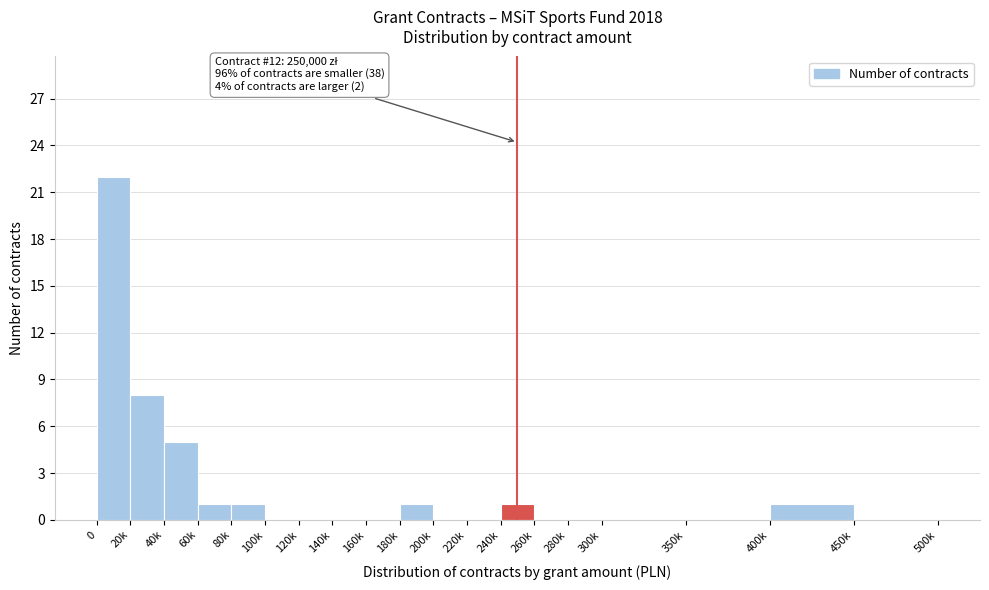

Reading left to right, extract all data points from this chart.

0=22	20k=8	40k=5	60k=1	80k=1	100k=0	120k=0	140k=0	160k=0	180k=1	200k=0	220k=0	240k=1	260k=0	280k=0	300k=0	350k=0	400k=1	450k=0